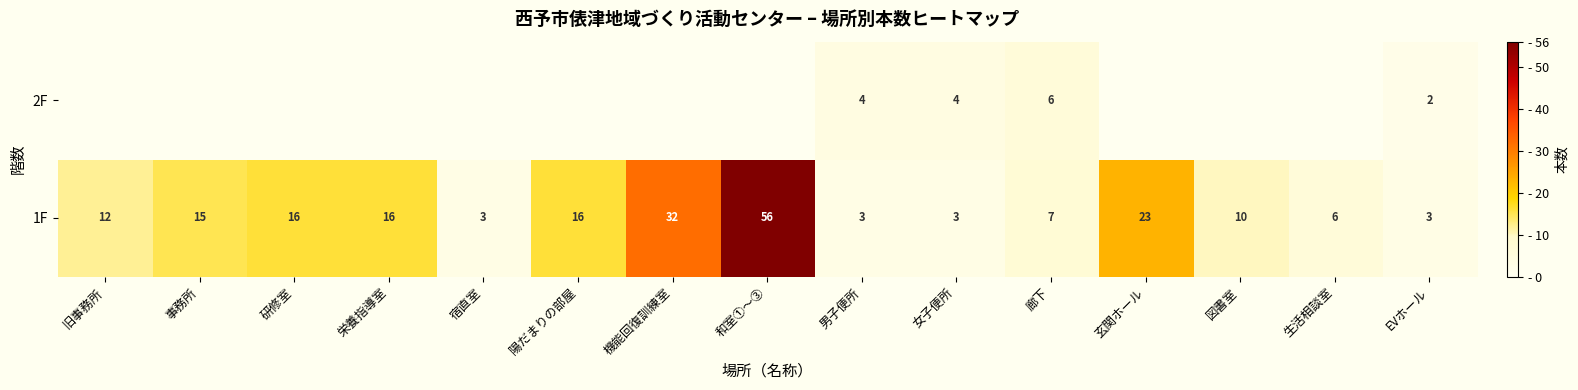

Is the value of 2F at 男子便所 greater than the value of 1F at 女子便所?

Yes